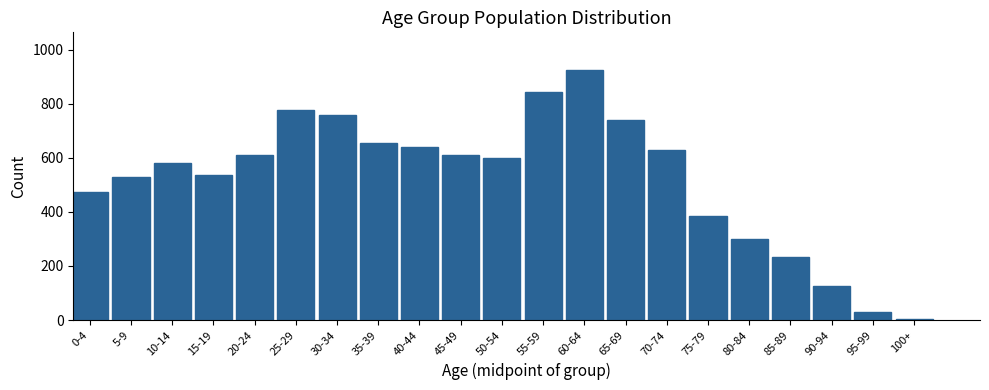

Reading left to right, extract all data points from this chart.

0-4=475	5-9=530	10-14=580	15-19=535	20-24=610	25-29=775	30-34=760	35-39=655	40-44=640	45-49=610	50-54=600	55-59=845	60-64=925	65-69=740	70-74=630	75-79=385	80-84=300	85-89=235	90-94=125	95-99=30	100+=5